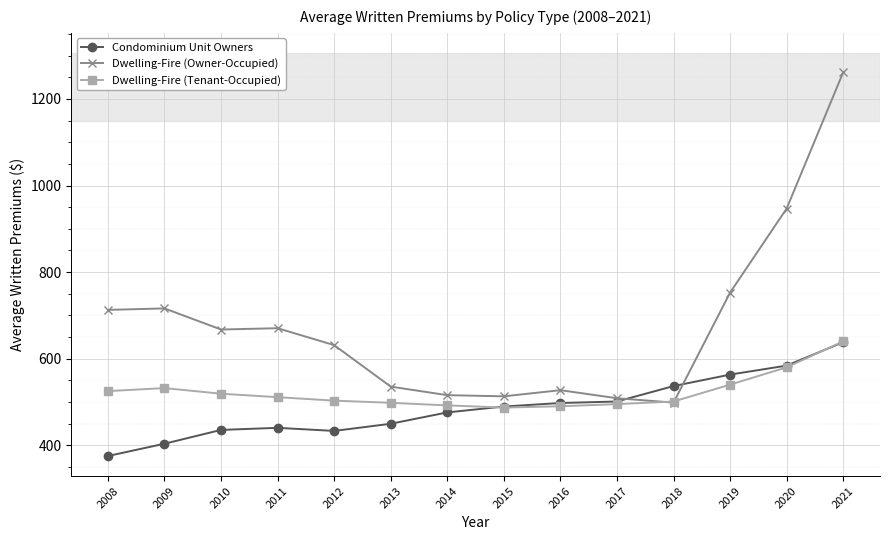

Read the Dwelling-Fire (Tenant-Occupied) value at 2013.

498.0